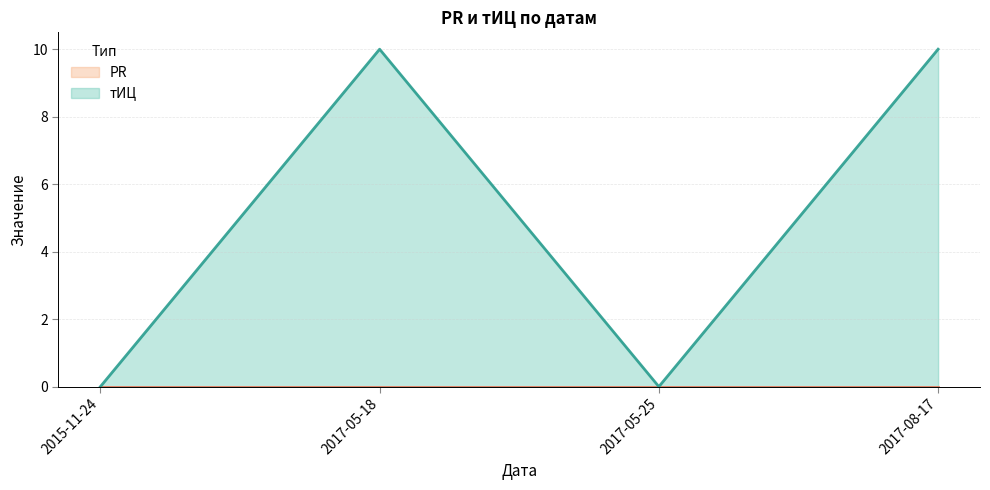

Between 2017-05-18 and 2017-05-25, which series saw the biggest shift?

тИЦ